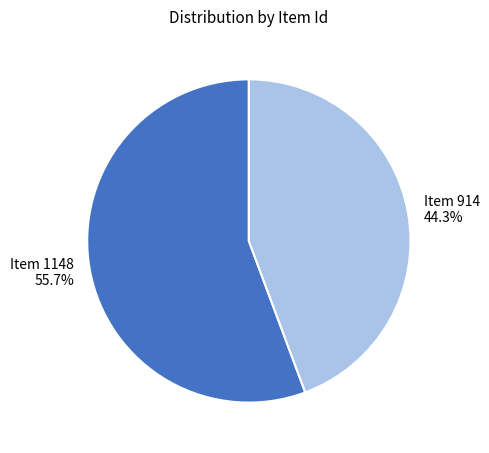

True or false: Item 914 accounts for 44% of the total.

True